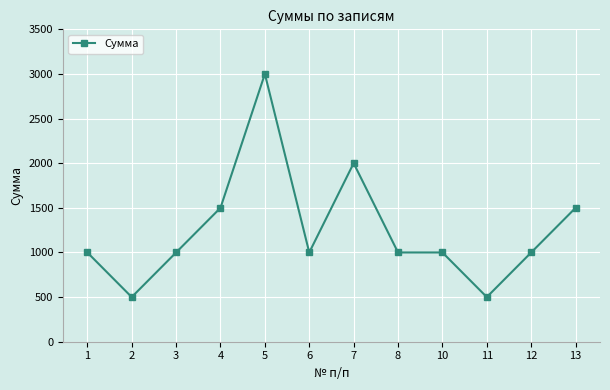

What is the sum of all values?

15000